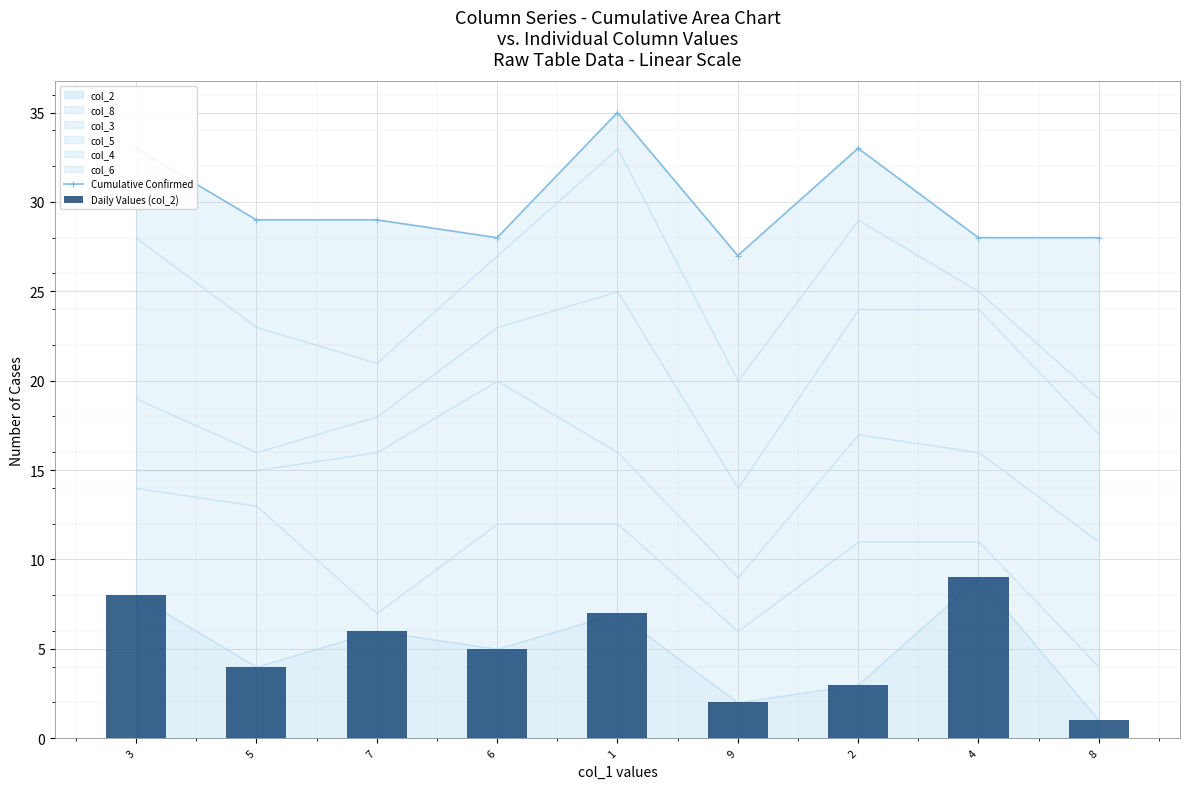

True or false: Daily Values (col_2) has a value of 5 at 2.

False